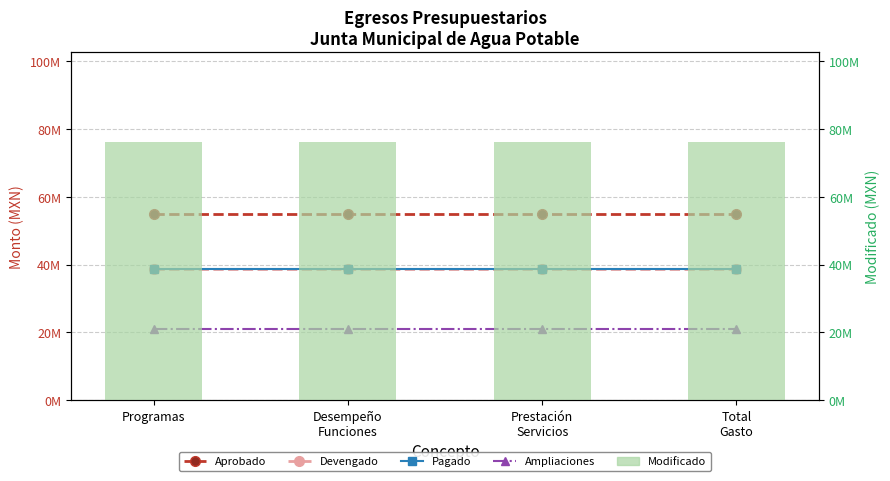

Count the number of data series in this chart.

5